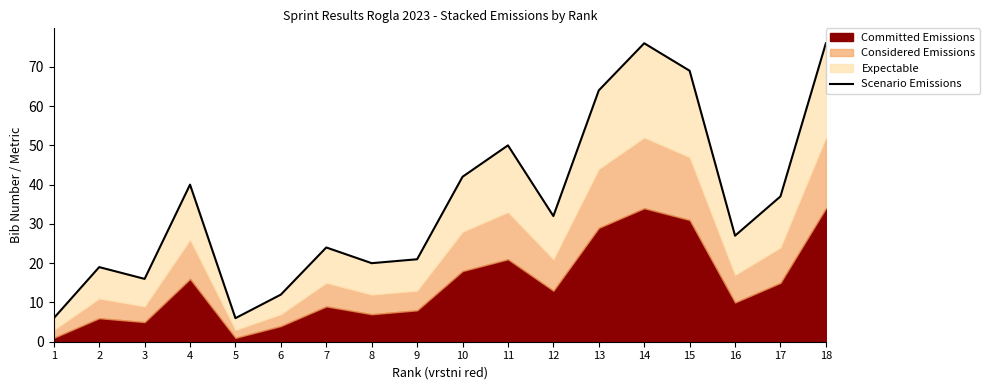

Where is the first local minimum?

3